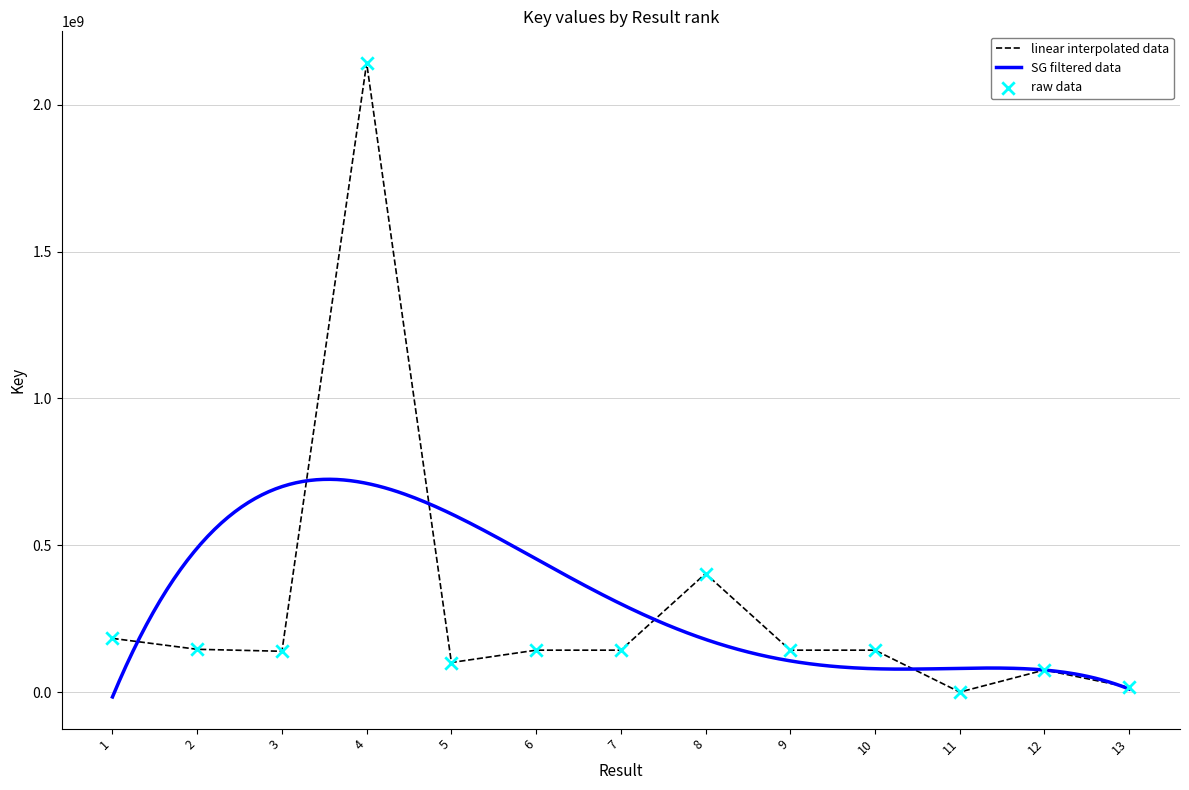

Between 11 and 12, which is larger?

12